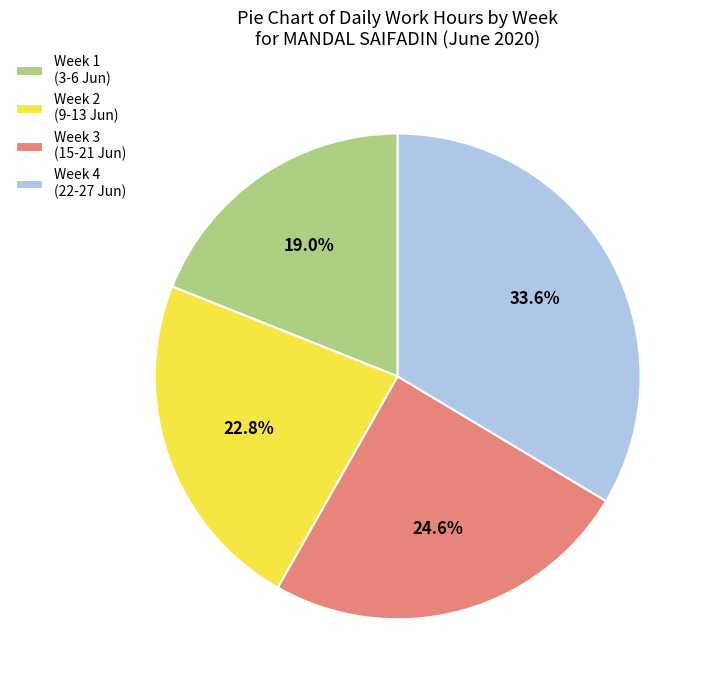

To the nearest percent, what is the difference between the largest and smallest slice percentages?

15%